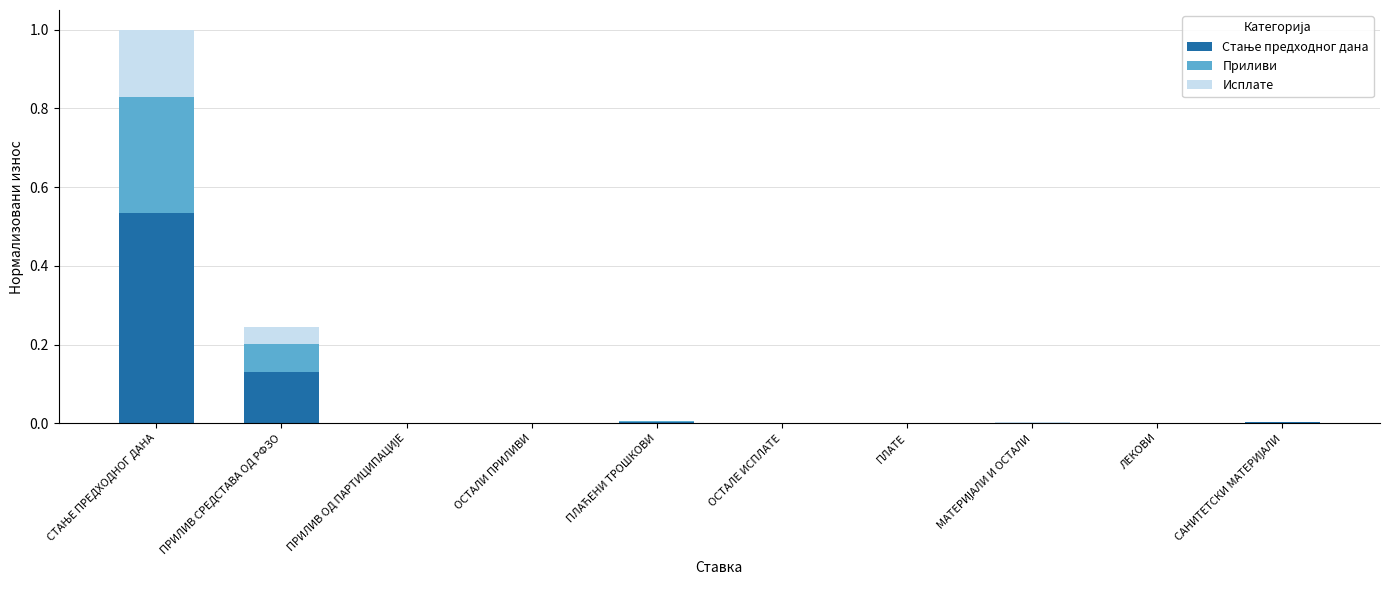

Are the bars horizontal?

No